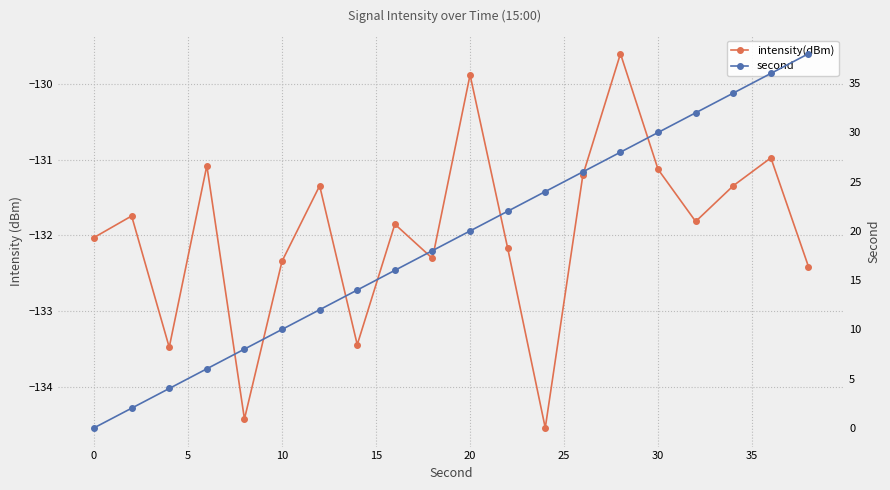

Reading left to right, extract all data points from this chart.

intensity(dBm): -132.0	-131.7	-133.5	-131.1	-134.4	-132.3	-131.3	-133.4	-131.9	-132.3	-129.9	-132.2	-134.5	-131.2	-129.6	-131.1	-131.8	-131.3	-131.0	-132.4
second: 0.0	2.0	4.0	6.0	8.0	10.0	12.0	14.0	16.0	18.0	20.0	22.0	24.0	26.0	28.0	30.0	32.0	34.0	36.0	38.0